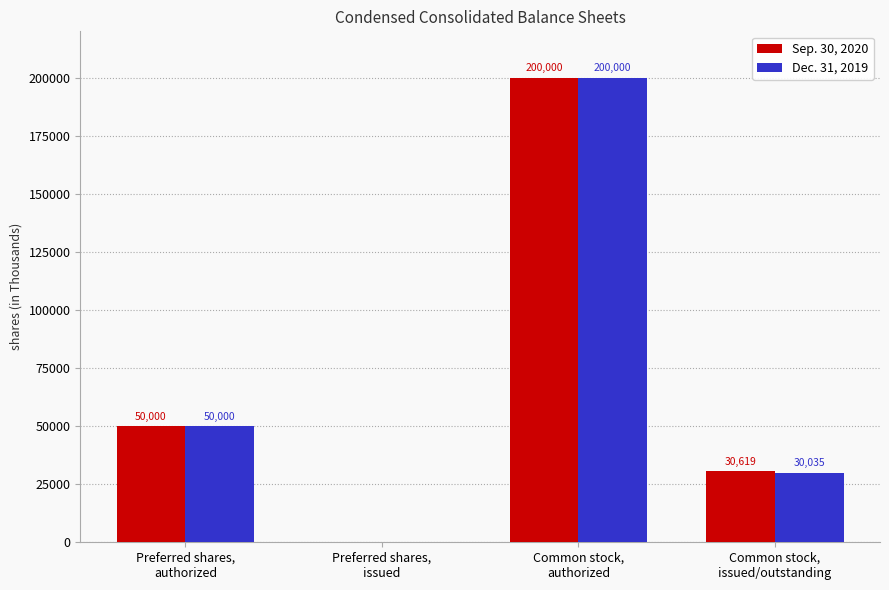

Which series has the largest total across all categories?

Sep. 30, 2020